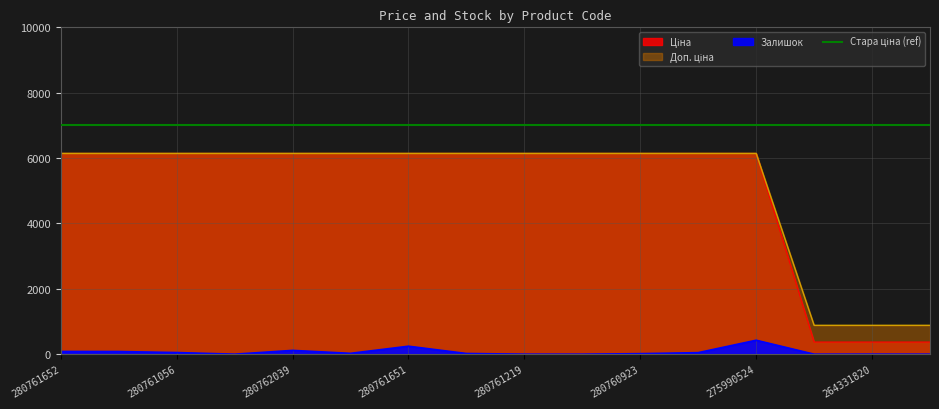

Read the Доп. ціна value at 275990524.

6143.2